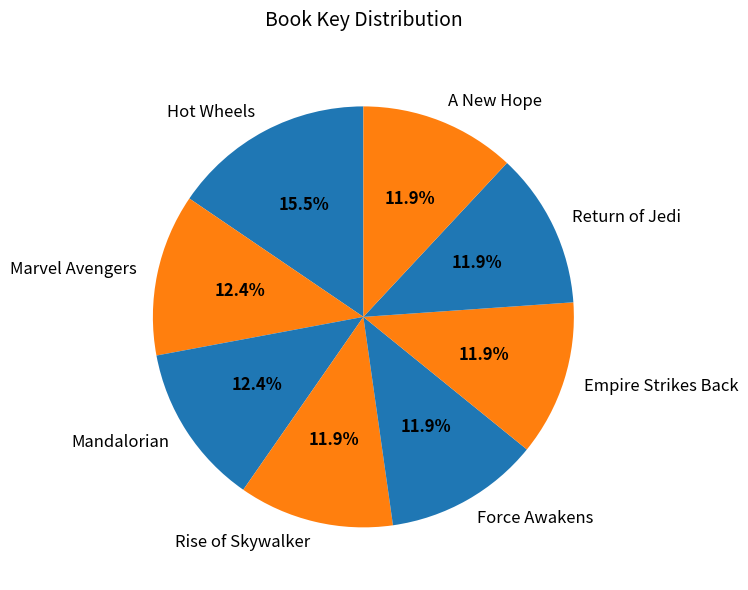

Combined, what portion of the pie is Rise of Skywalker and Force Awakens?

23.8%